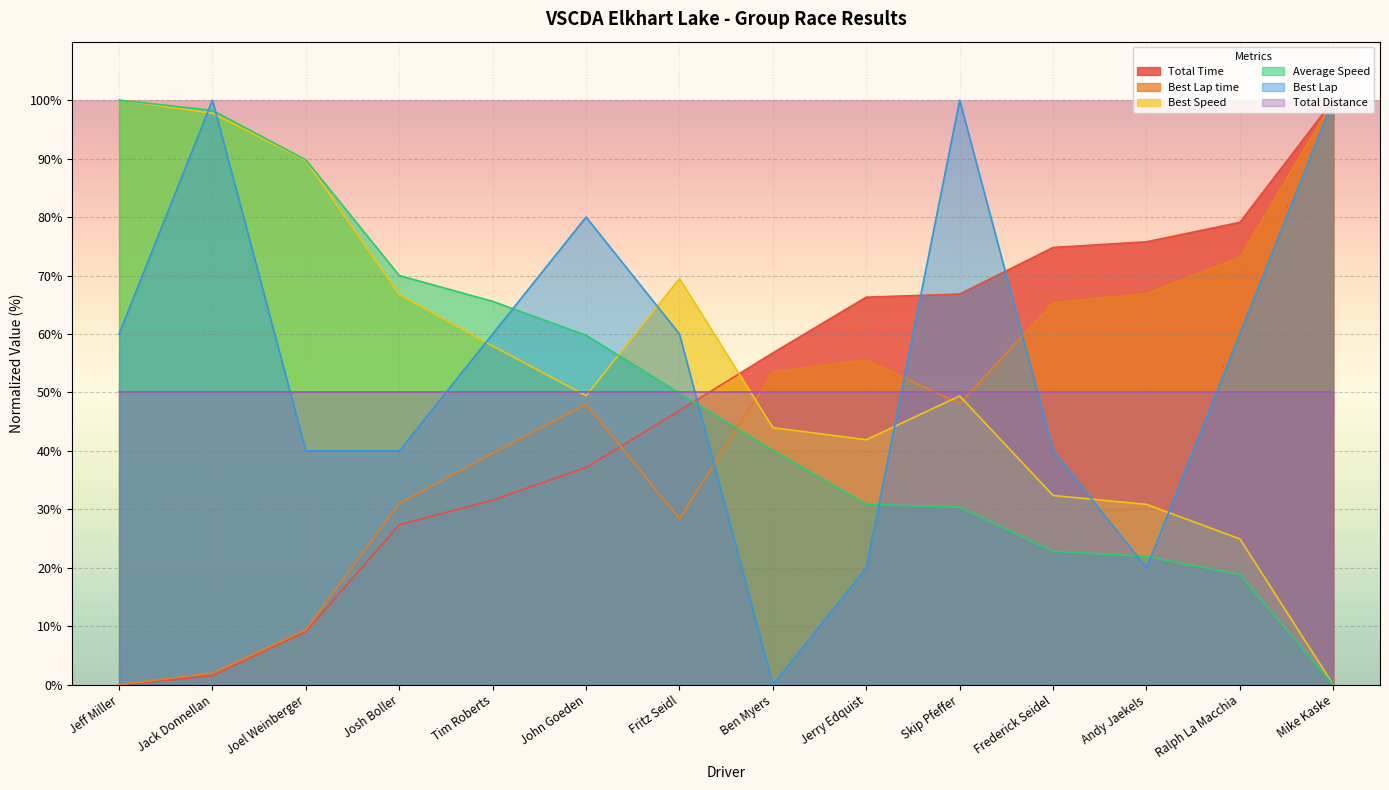

What is the spread (max minus min) of values at Fritz Seidl?

41.1